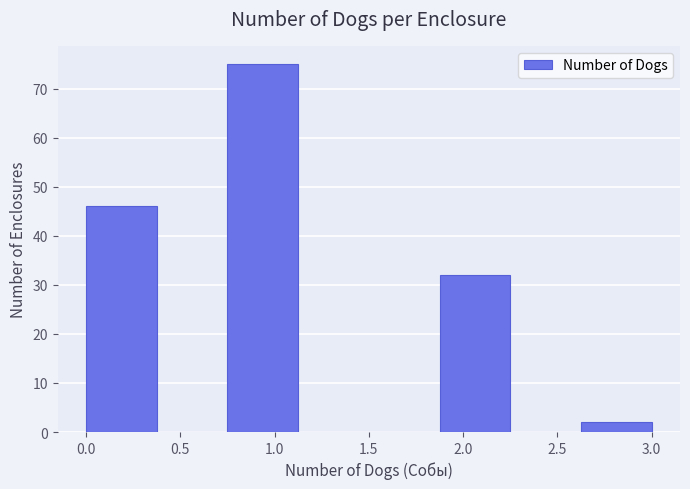

Reading left to right, transcribe this chart: for each bar, give the range it covers on the x-axis and its height. Neither the bar edges nor the heights are printed on the chart, so give them approximately, as read against the axes.

0.000 to 0.375: 46
0.375 to 0.750: 0
0.750 to 1.125: 75
1.125 to 1.500: 0
1.500 to 1.875: 0
1.875 to 2.250: 32
2.250 to 2.625: 0
2.625 to 3.000: 2